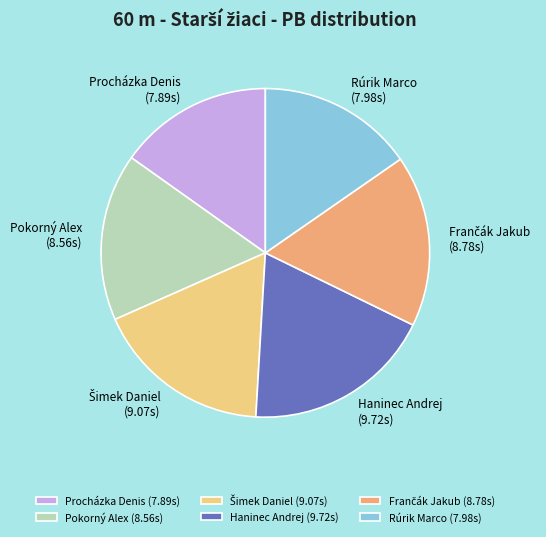

Is there a majority slice in this chart?

No